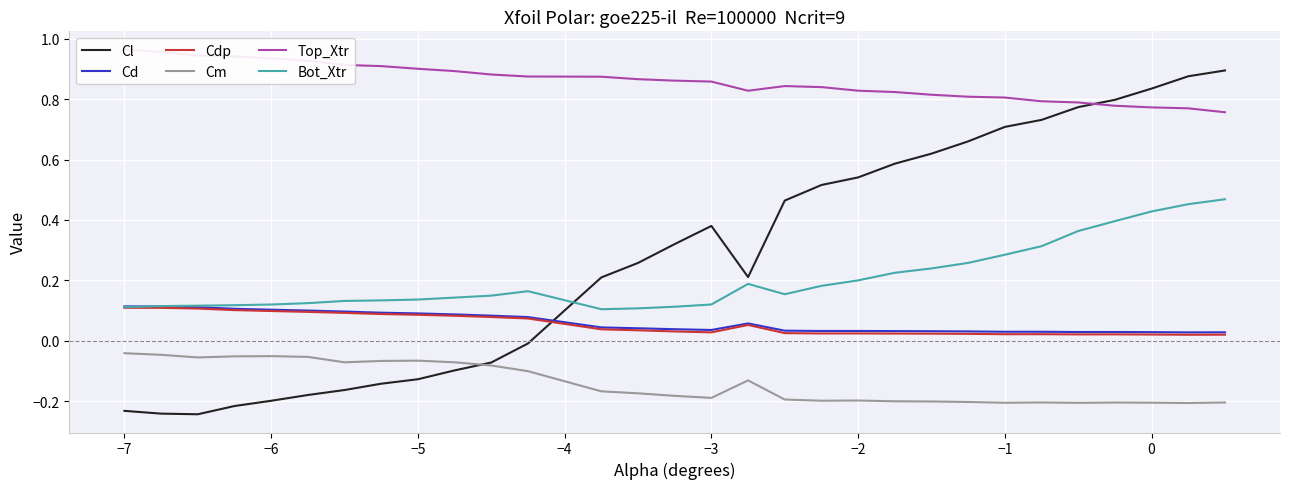

True or false: Cl has more than 2 interior local peaks.

False